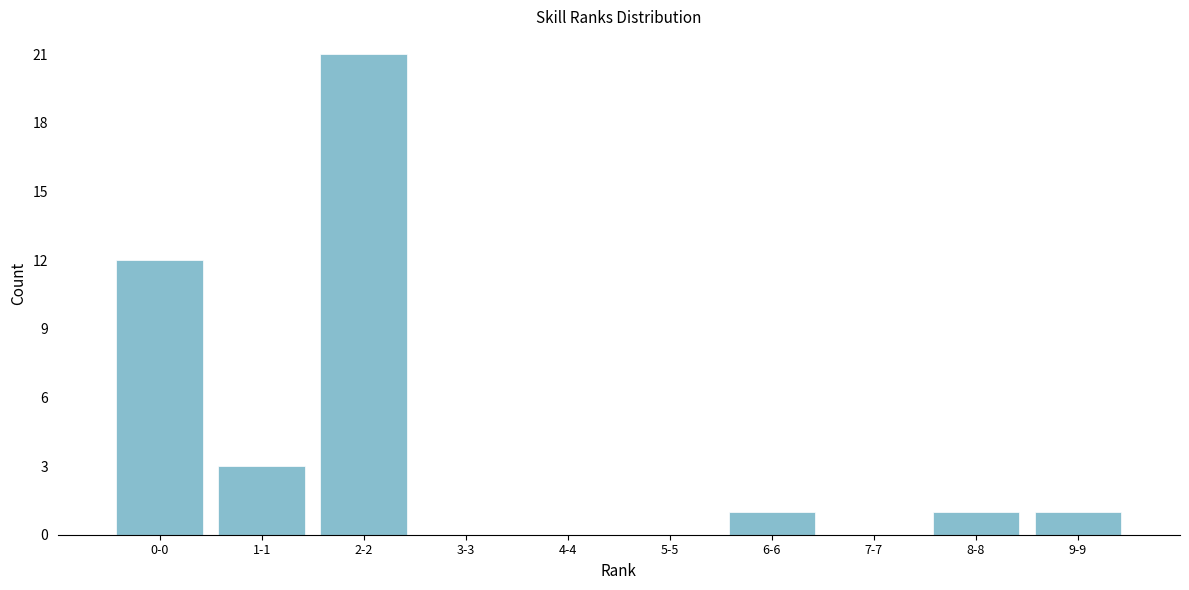

Reading left to right, extract all data points from this chart.

0-0=12	1-1=3	2-2=21	3-3=0	4-4=0	5-5=0	6-6=1	7-7=0	8-8=1	9-9=1